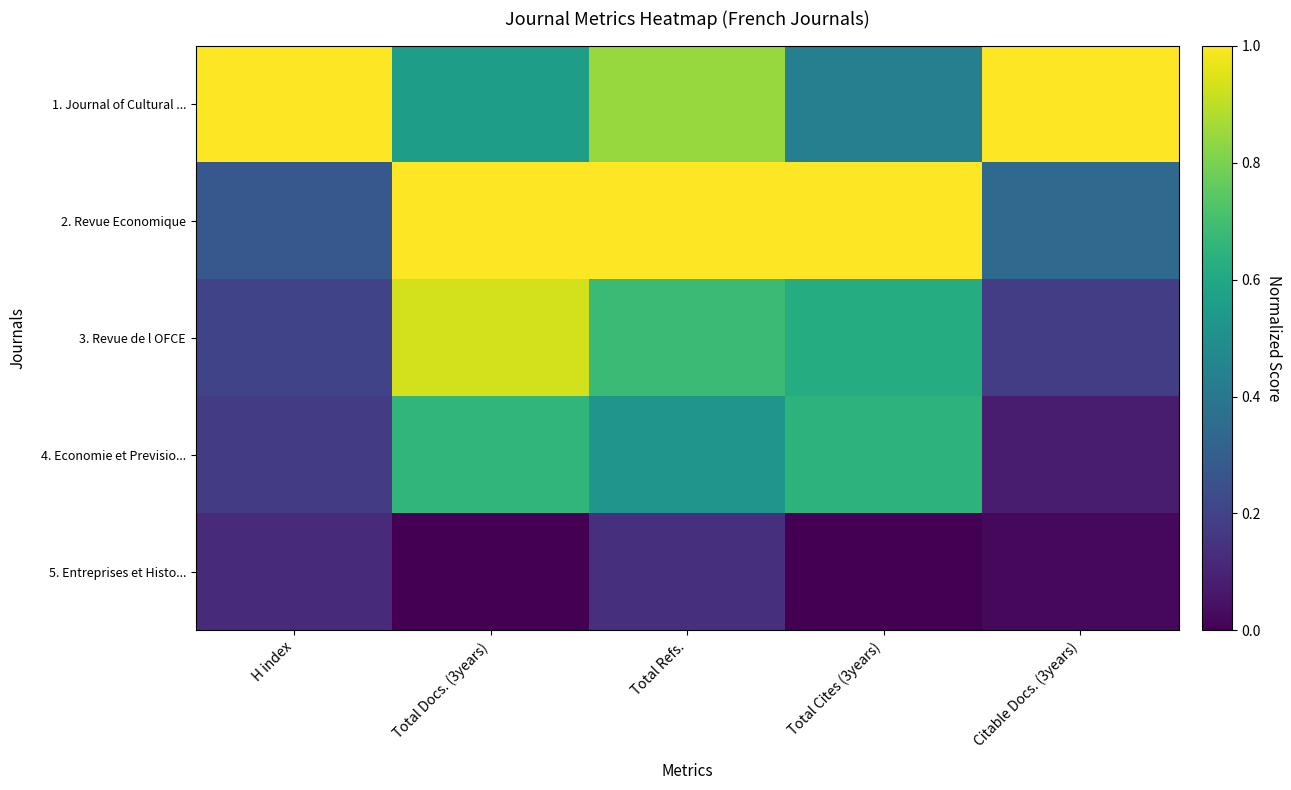

Count the number of data series in this chart.

5